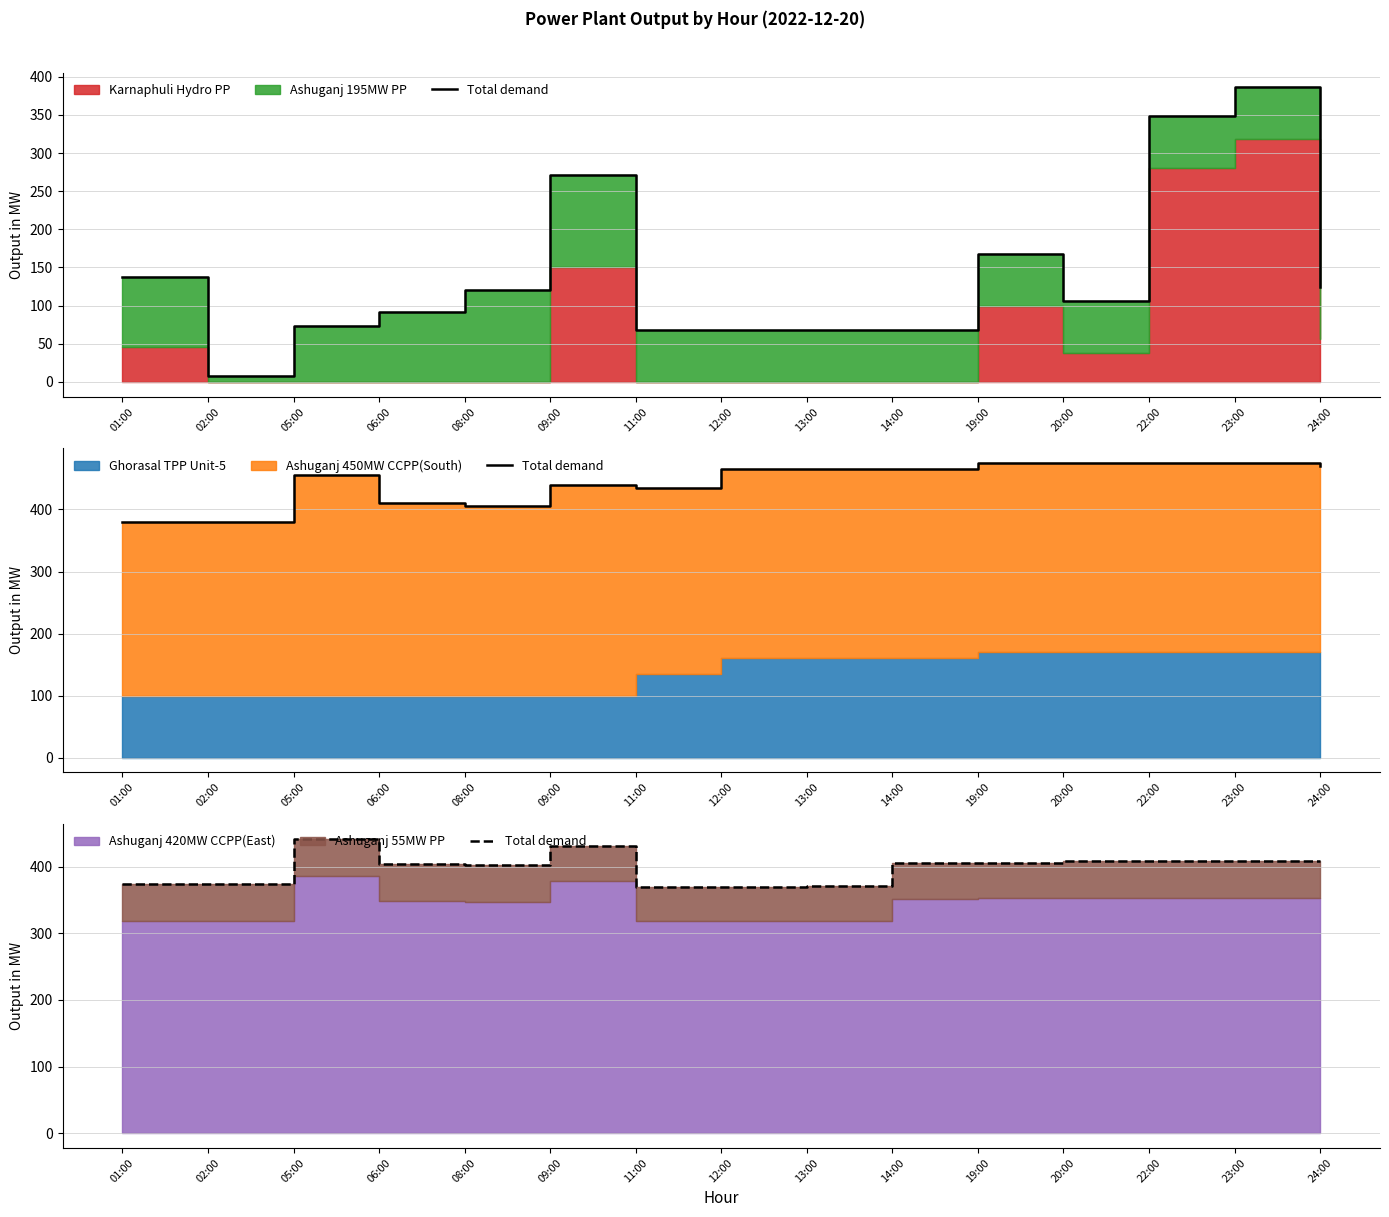

The chart shows a value of 255 at 14:00. True or false?

False